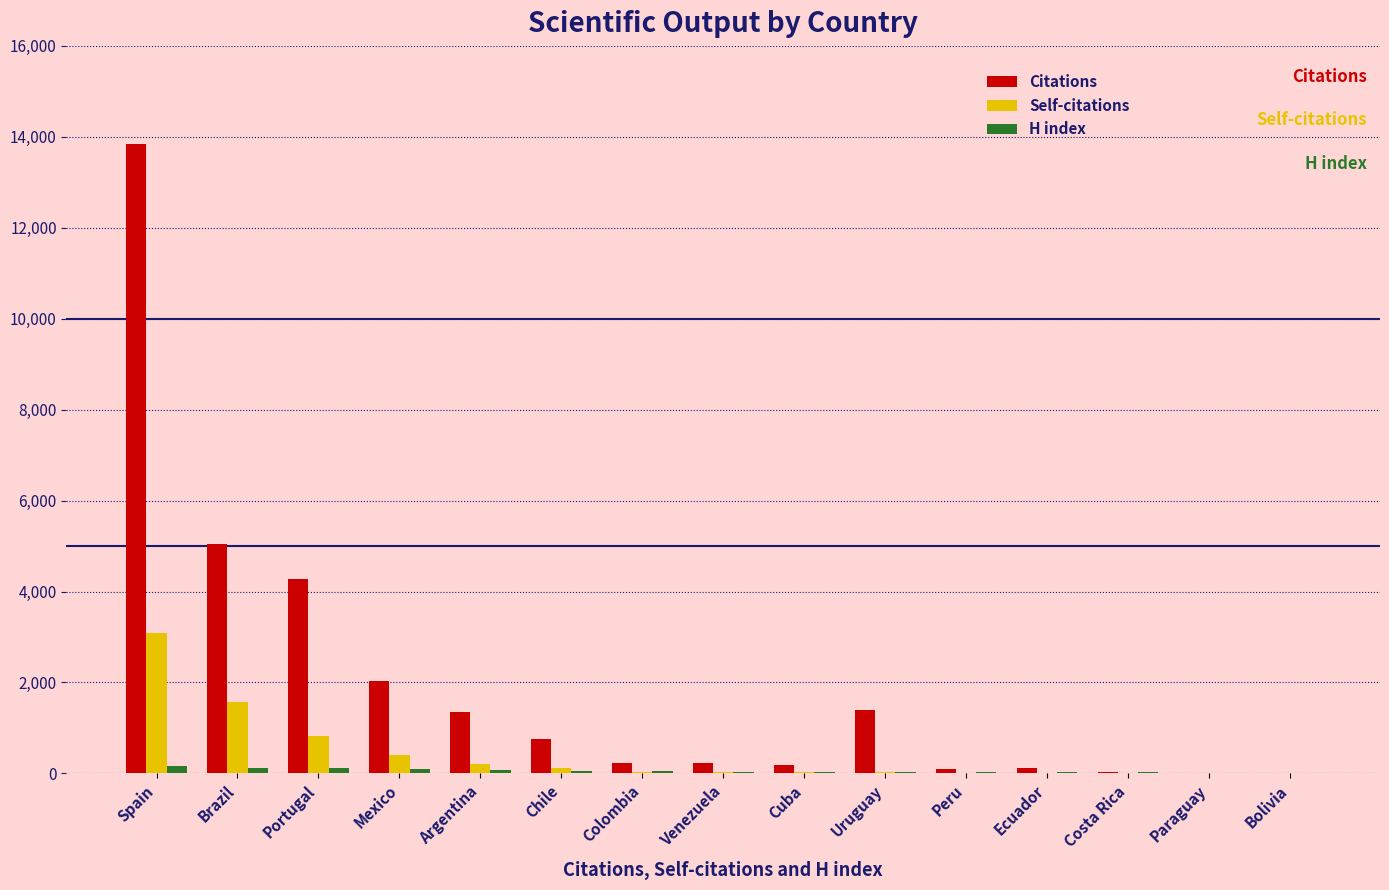

At which category is the sum across all series the highest?

Spain